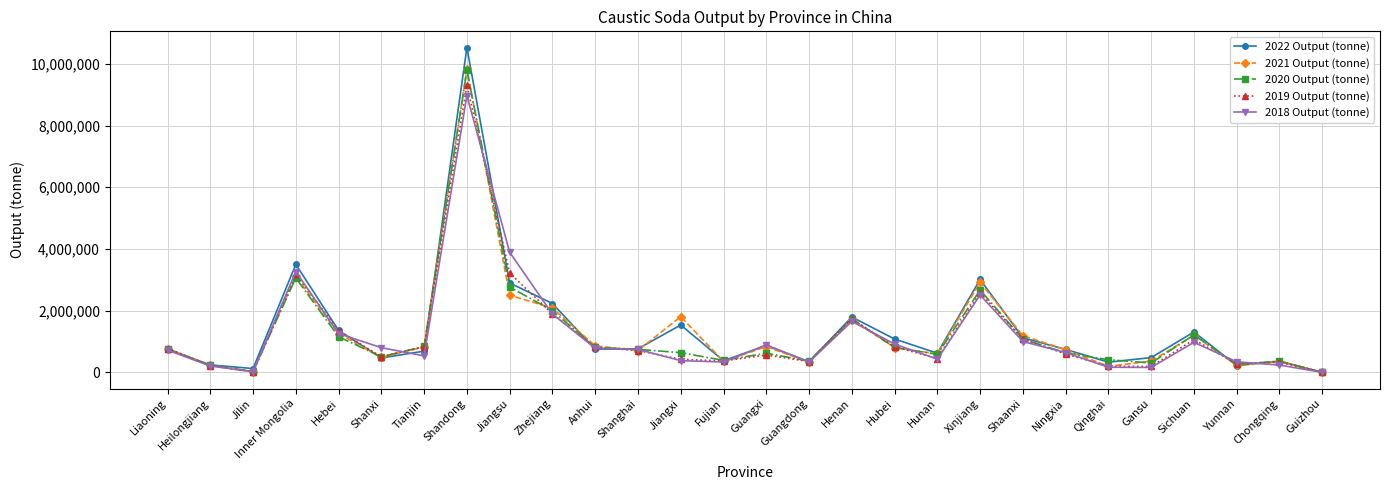

What position from the left is Shanghai?

12